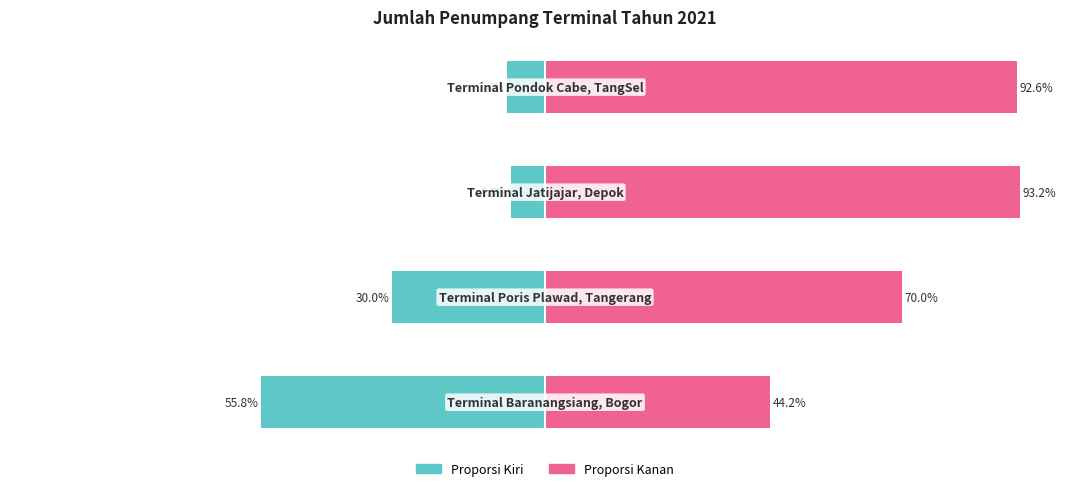

How many bars are there in total?

8